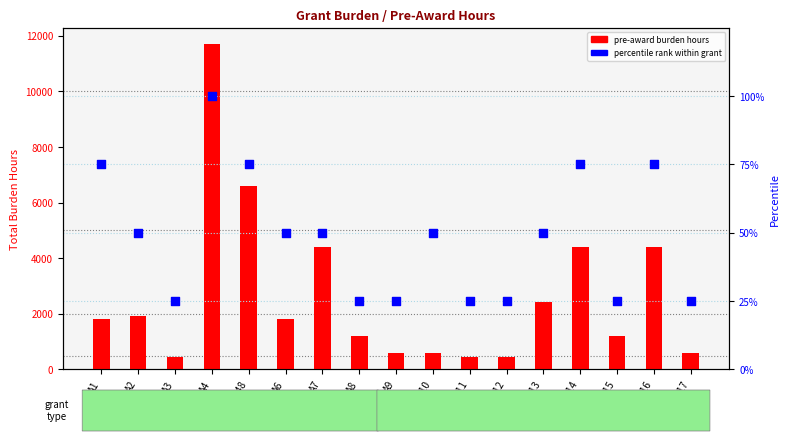

Which series has the largest Y range (max minus min)?

pre-award burden hours